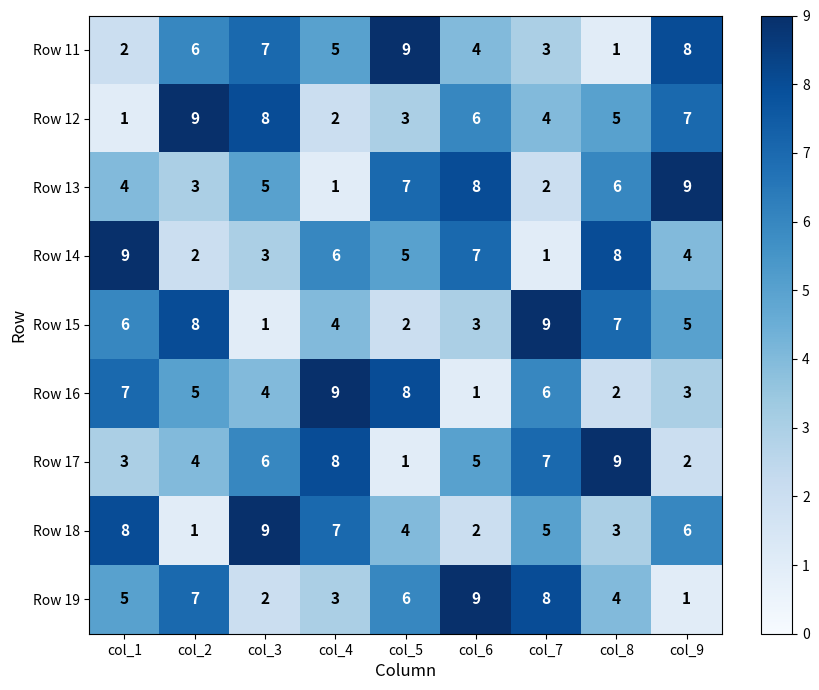

What is the difference between the Row 16 values at col_4 and col_6?

8